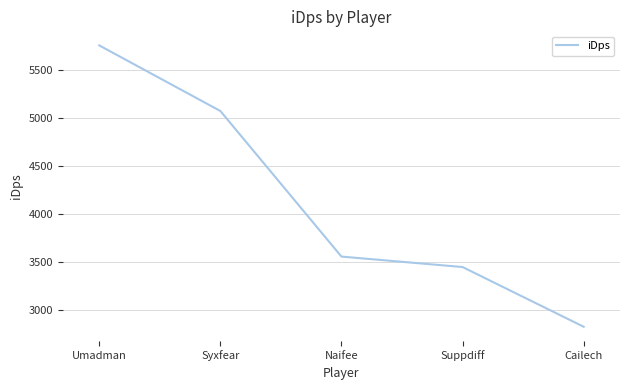

What is the sum of the values at Suppdiff and Syxfear?

8519.2